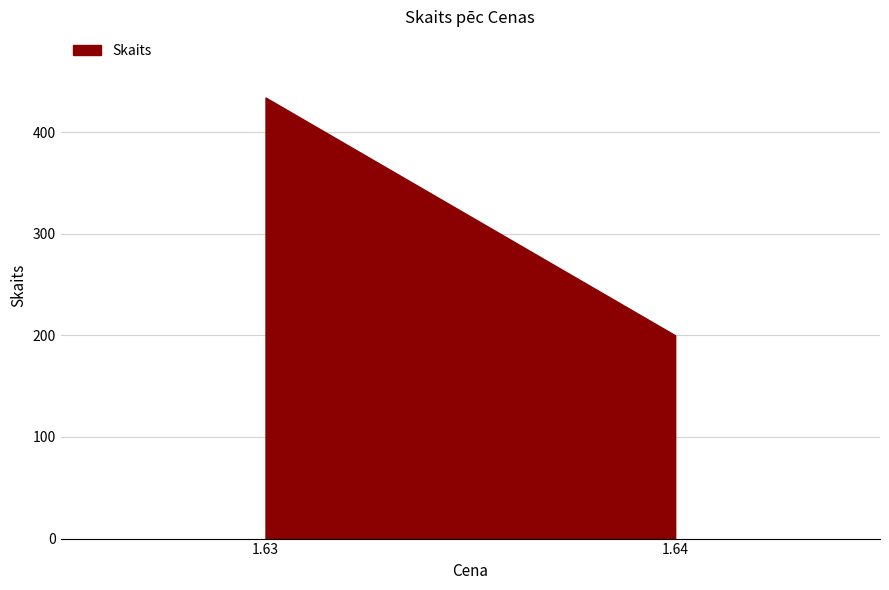

Between 1.63 and 1.64, which is larger?

1.63